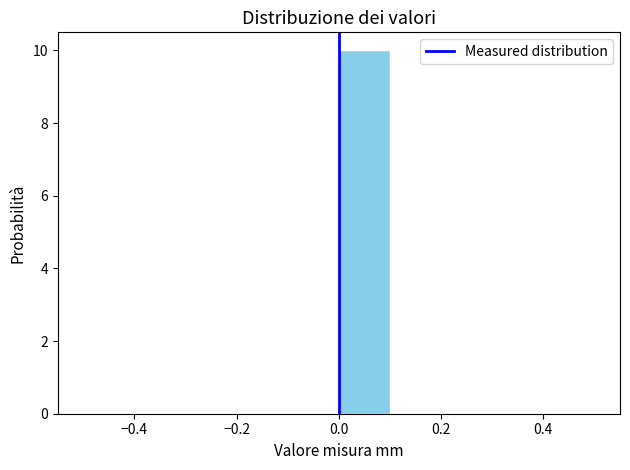

Reading left to right, transcribe this chart: for each bar, give the range it covers on the x-axis and its height. The values are not printed on the chart, so give them approximately, as read against the axis.

-0.5 to -0.4: 0
-0.4 to -0.3: 0
-0.3 to -0.2: 0
-0.2 to -0.1: 0
-0.1 to 0.0: 0
0.0 to 0.1: 10
0.1 to 0.2: 0
0.2 to 0.3: 0
0.3 to 0.4: 0
0.4 to 0.5: 0